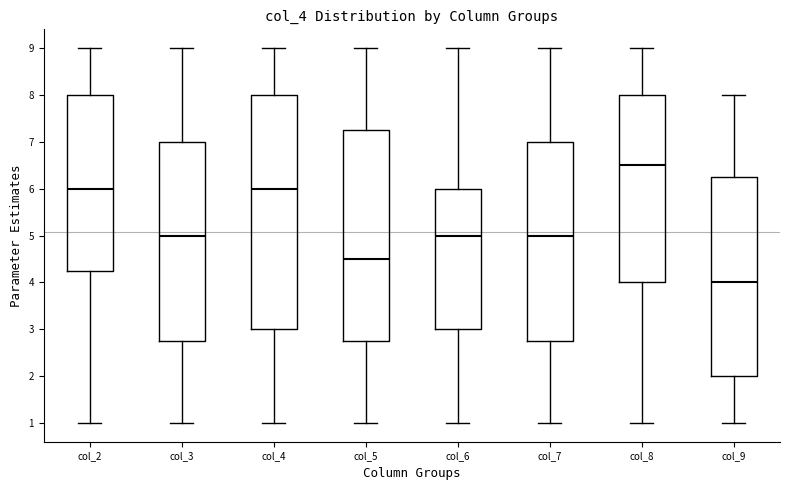

Where does the lower whisker of the box for col_7 end on the y-axis? The values are not printed on the chart, so give them approximately, as read against the axis.

1.0